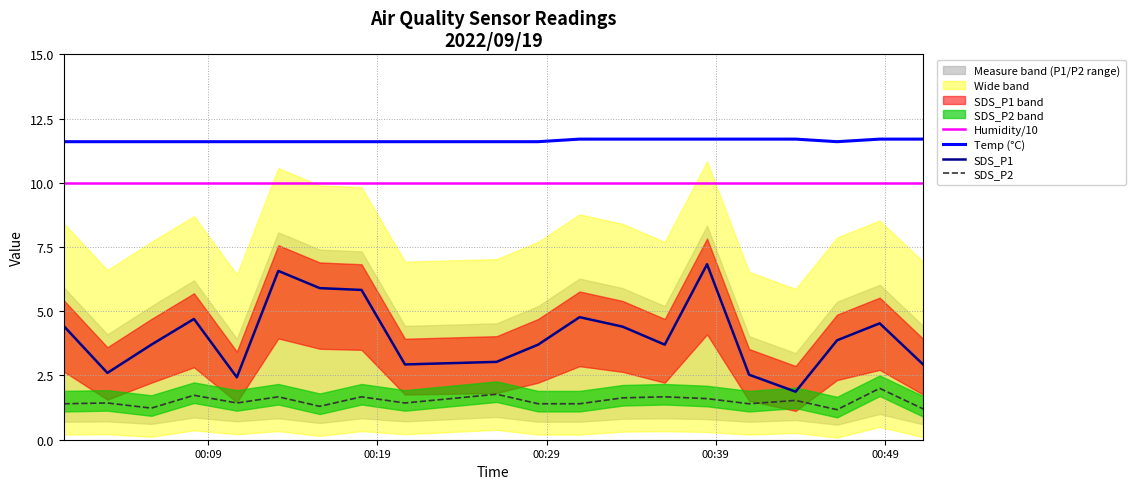

Which series has the largest total across all categories?

Temp (°C)